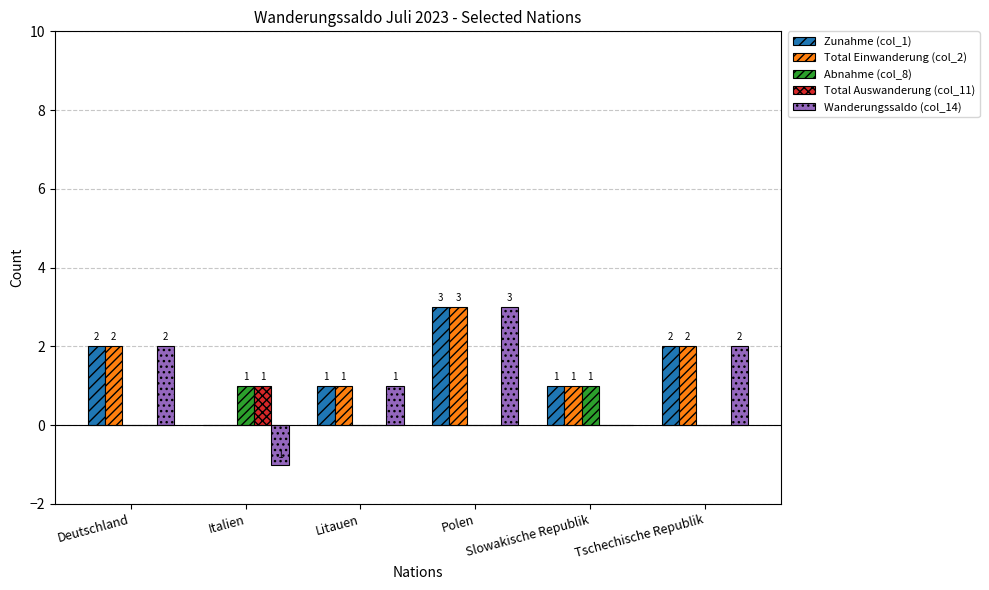

Which category has the highest value in the Total Einwanderung (col_2) series?

Polen